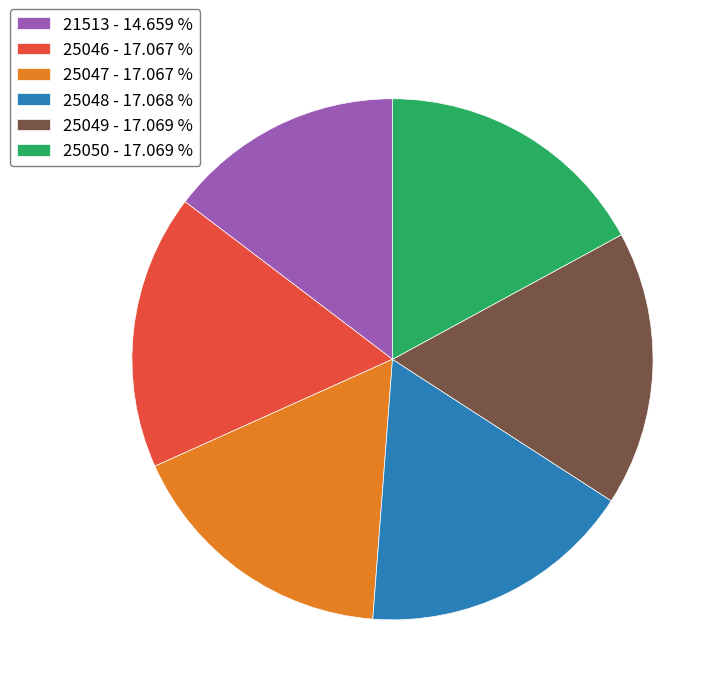

Approximately how many times larger is the value at 25048 - 17.068 % compared to 25050 - 17.069 %?

1.0